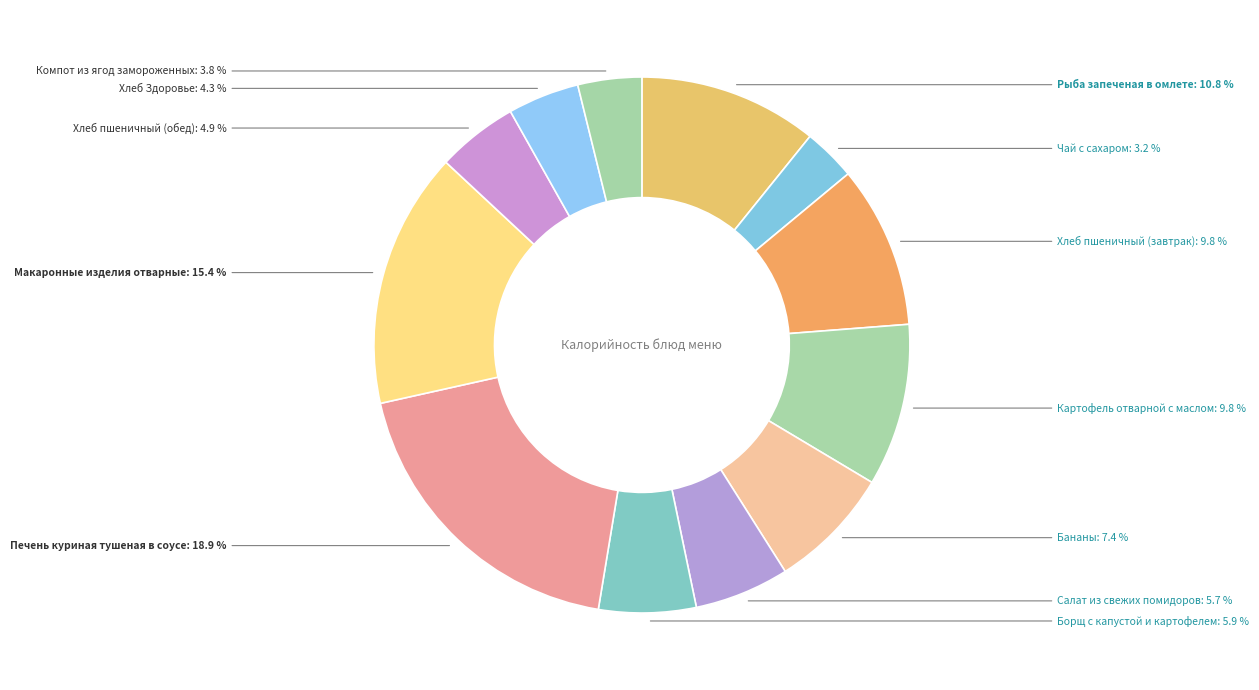

To the nearest percent, what is the difference between the largest and smallest slice percentages?

16%